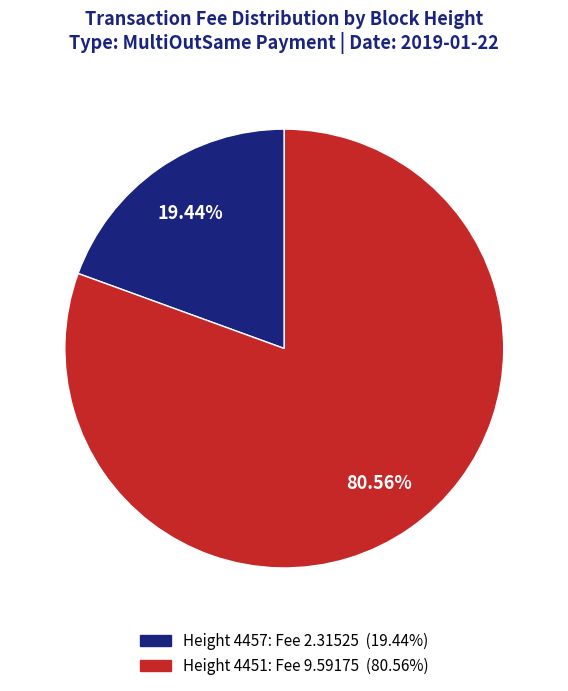

Does any single category account for the majority?

Yes